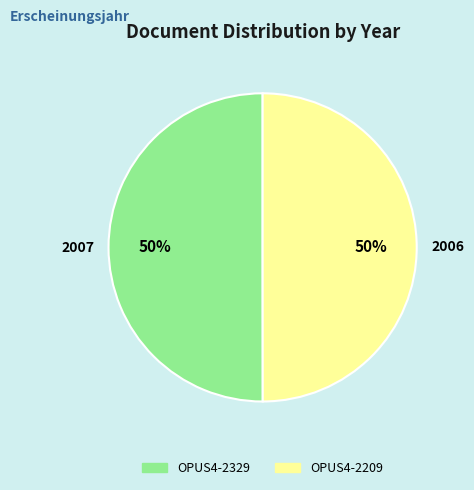

What percentage is the OPUS4-2329 slice, to the nearest percent?

50%